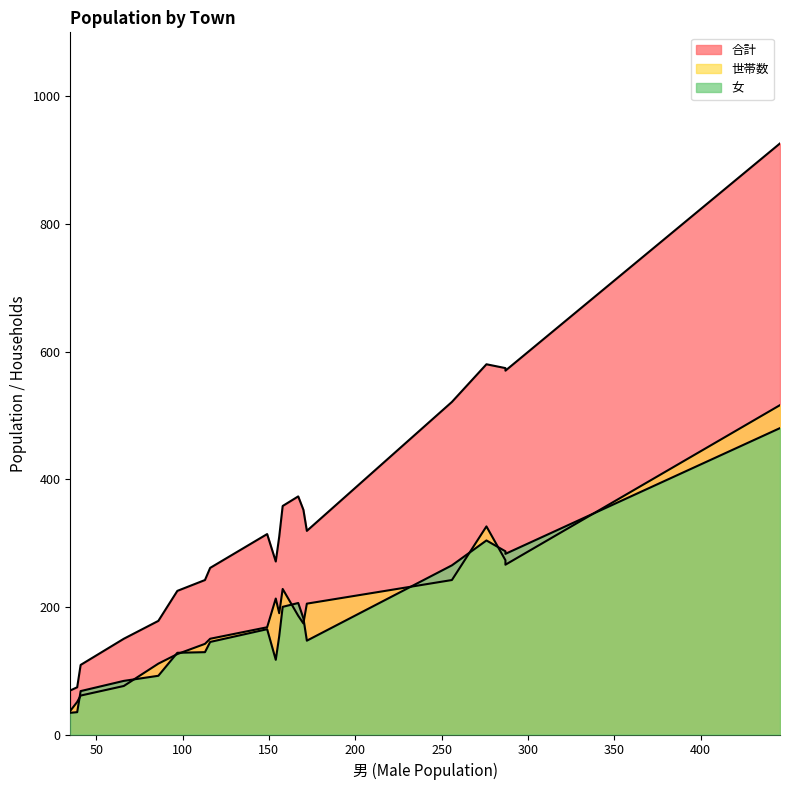

Rank the series by their maximum value, from highest to lowest.

合計, 世帯数, 女